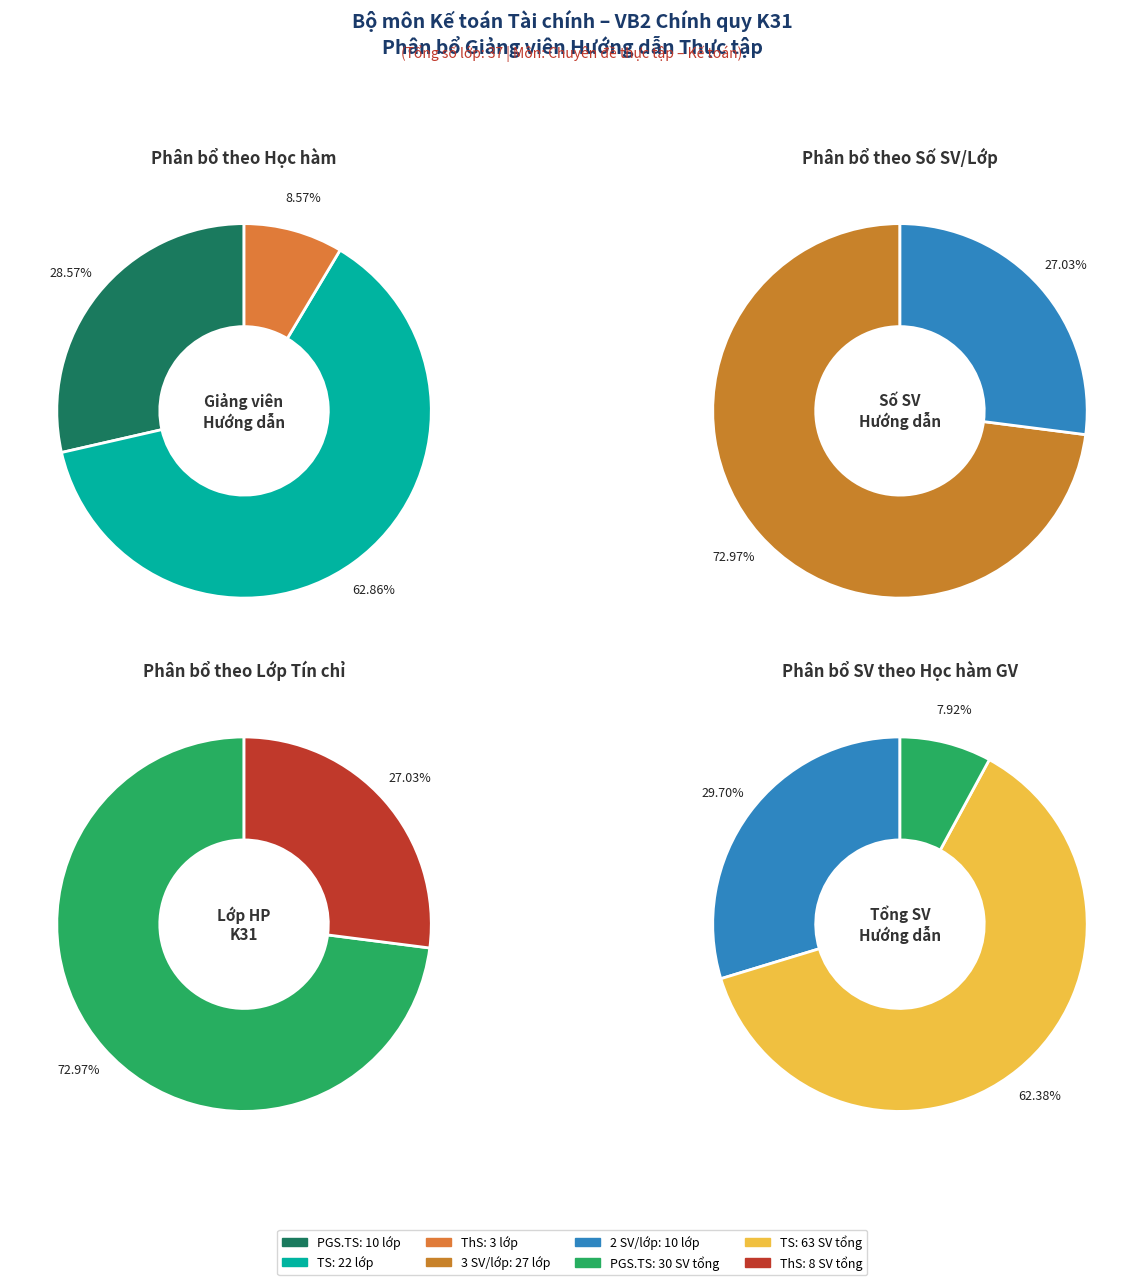

Which has a higher value, 3 SV or 2 SV?

3 SV